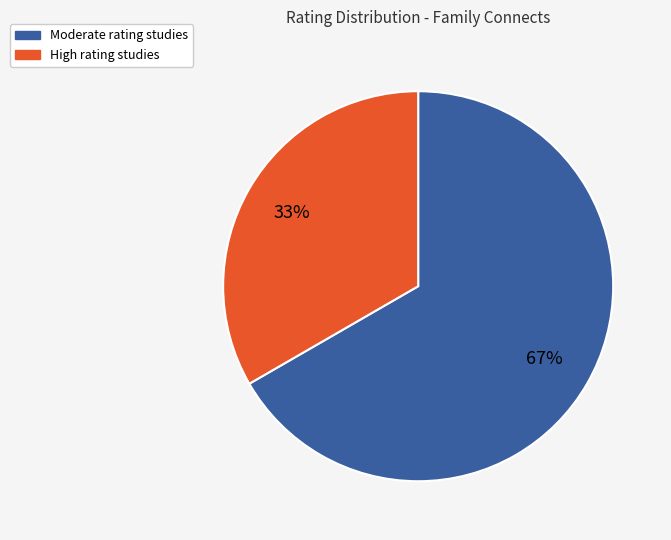

To the nearest percent, what is the average slice percentage?

50%